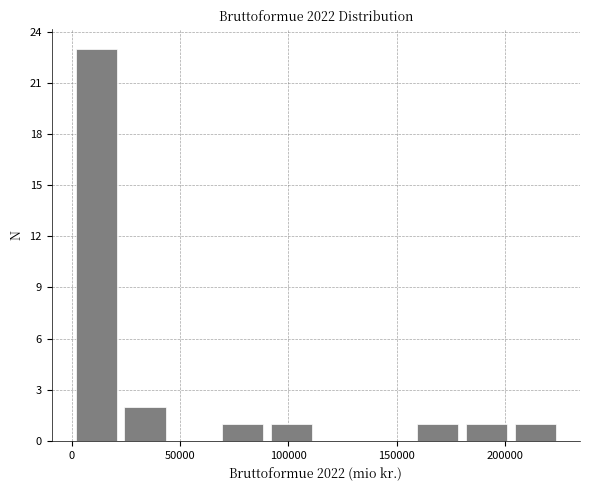

What is the height of the bar covering 25000 to 45000 on the x-axis? Neither the bar edges nor the heights are printed on the chart, so give them approximately, as read against the axes.

2